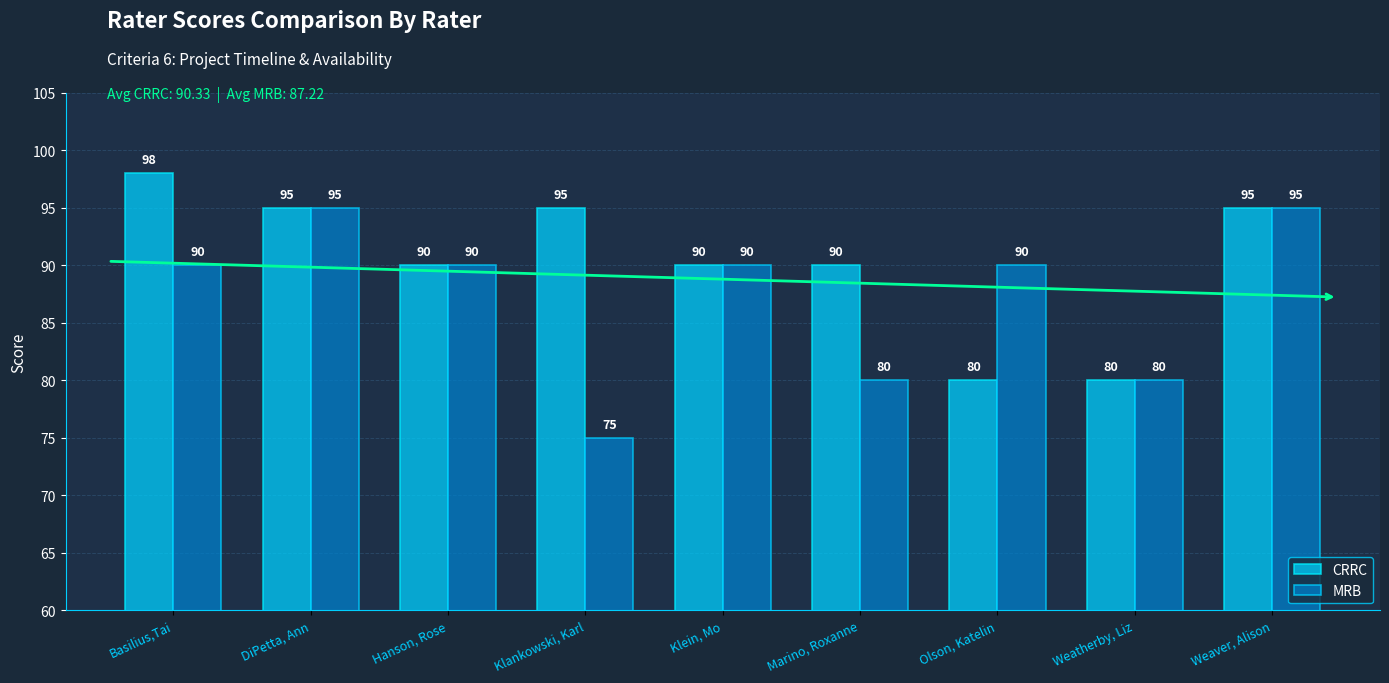

Count the number of data series in this chart.

2